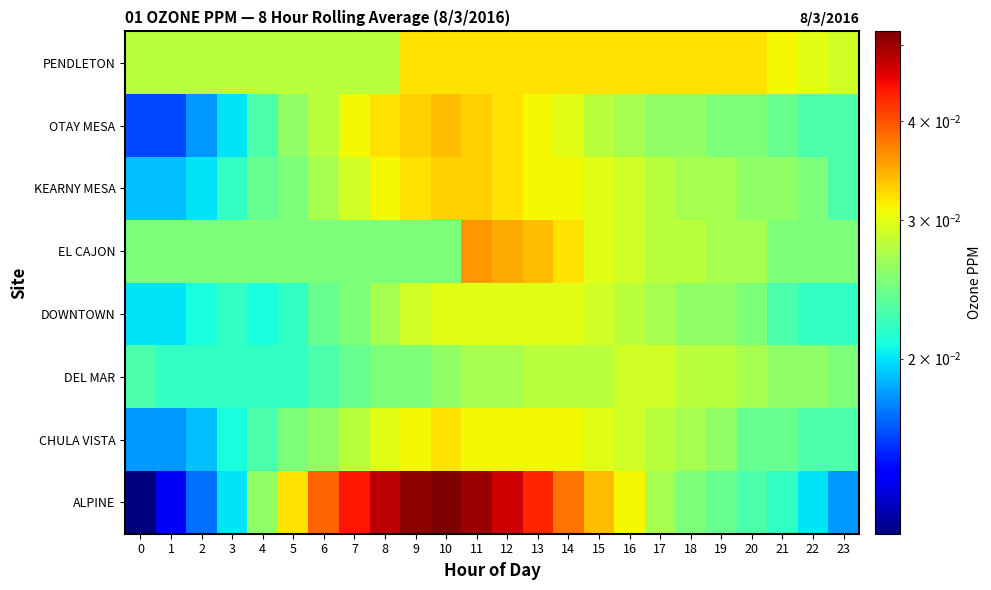

What is the total value across all series at 21?

0.2